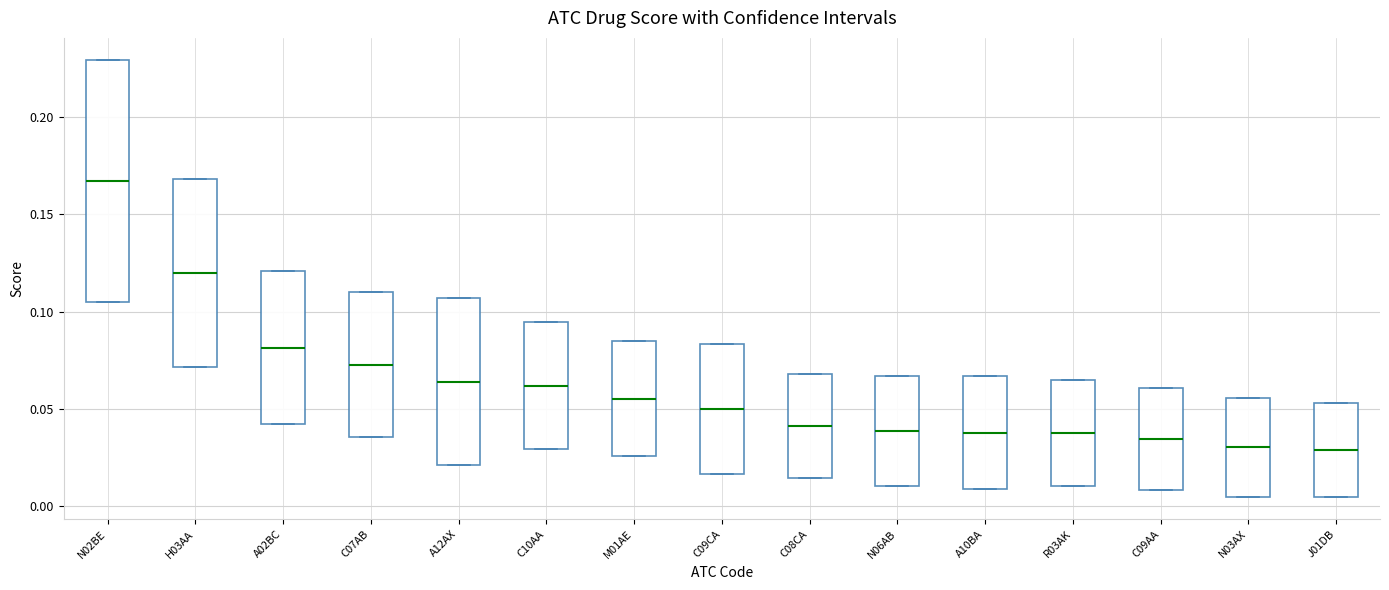

Reading left to right, read every box against the y-axis: the position of its median line, the range the box covers, and the ends of its whiskers. The values are not printed on the chart, so give them approximately, as read against the axis.

N02BE: median 0.165, box 0.105 to 0.230, whiskers 0.105 to 0.230
H03AA: median 0.120, box 0.070 to 0.170, whiskers 0.070 to 0.170
A02BC: median 0.080, box 0.040 to 0.120, whiskers 0.040 to 0.120
C07AB: median 0.075, box 0.035 to 0.110, whiskers 0.035 to 0.110
A12AX: median 0.065, box 0.020 to 0.105, whiskers 0.020 to 0.105
C10AA: median 0.060, box 0.030 to 0.095, whiskers 0.030 to 0.095
M01AE: median 0.055, box 0.025 to 0.085, whiskers 0.025 to 0.085
C09CA: median 0.050, box 0.015 to 0.085, whiskers 0.015 to 0.085
C08CA: median 0.040, box 0.015 to 0.070, whiskers 0.015 to 0.070
N06AB: median 0.040, box 0.010 to 0.065, whiskers 0.010 to 0.065
A10BA: median 0.040, box 0.010 to 0.065, whiskers 0.010 to 0.065
R03AK: median 0.040, box 0.010 to 0.065, whiskers 0.010 to 0.065
C09AA: median 0.035, box 0.010 to 0.060, whiskers 0.010 to 0.060
N03AX: median 0.030, box 0.005 to 0.055, whiskers 0.005 to 0.055
J01DB: median 0.030, box 0.005 to 0.055, whiskers 0.005 to 0.055